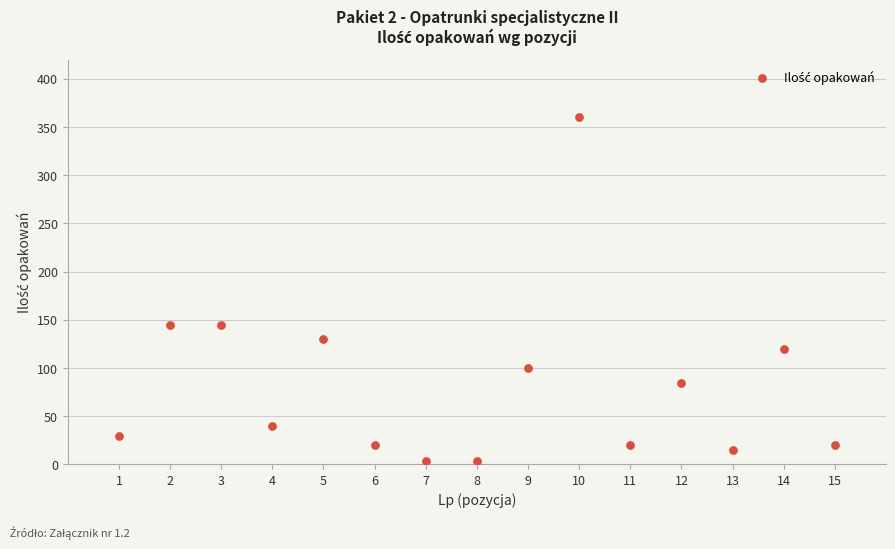

What is the range of X values (max minus min)?

14